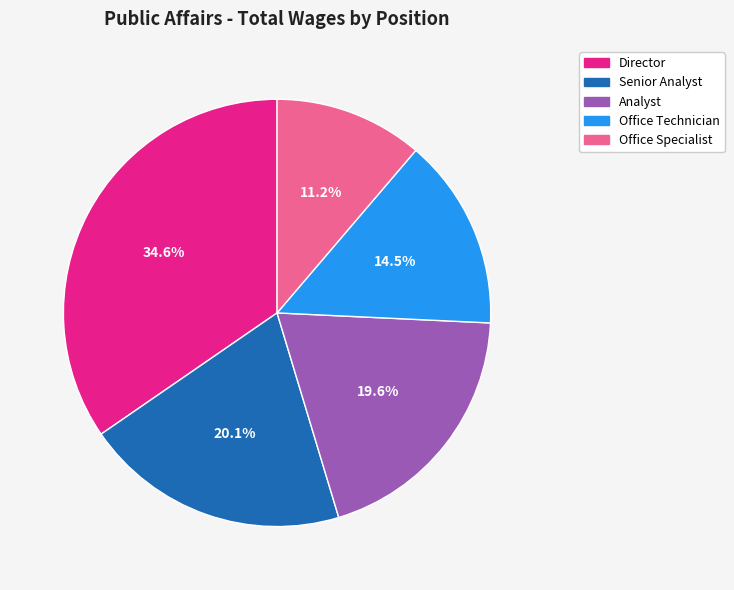

What is the ratio of the value at Office Specialist to the value at Director?

0.3